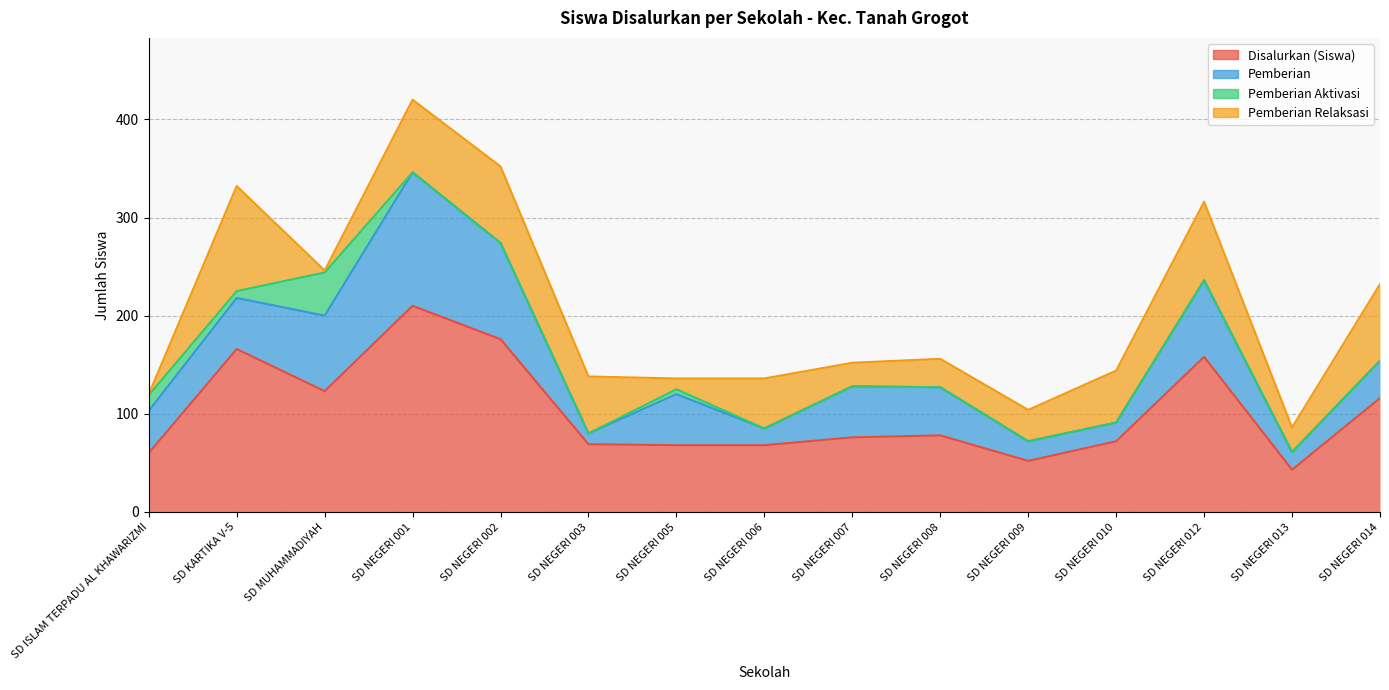

How many positive values does the Pemberian Aktivasi series have?

4